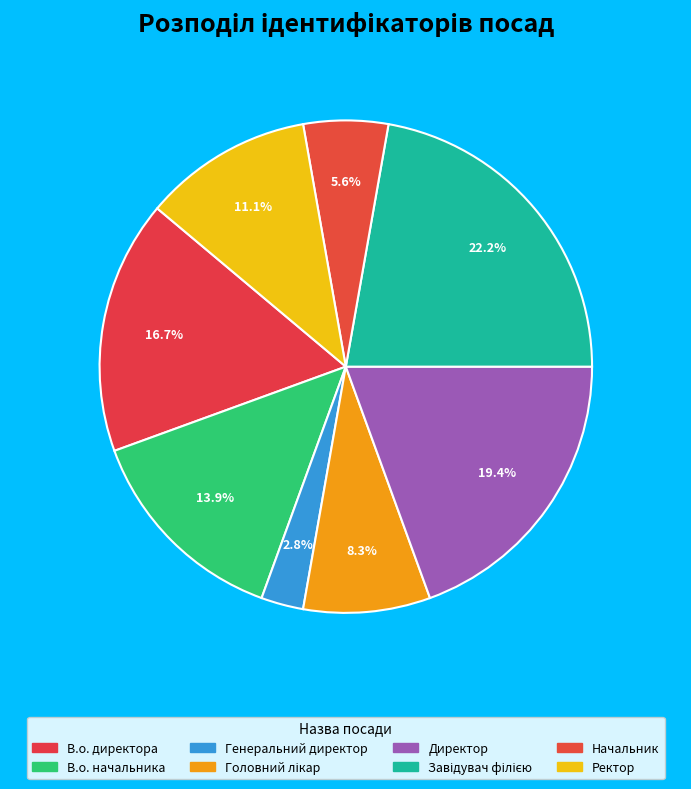

How many segments does this pie chart have?

8